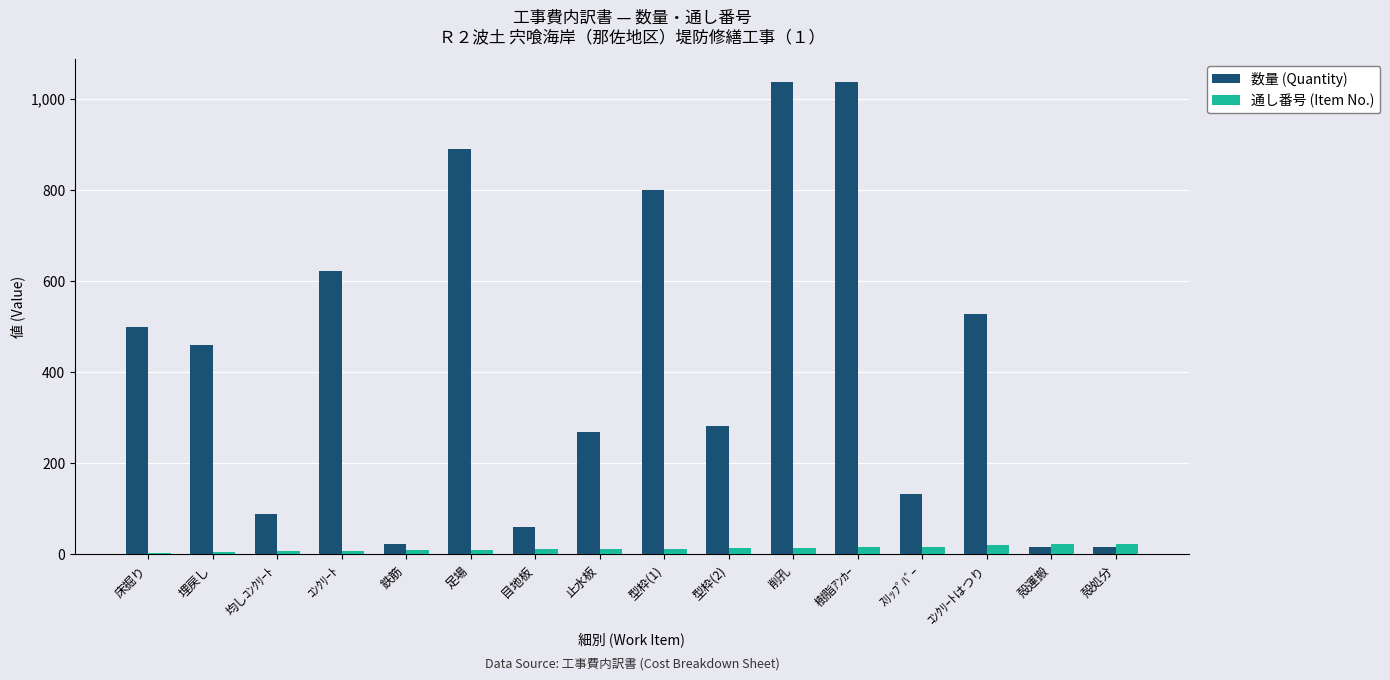

What is the maximum value shown in the chart?

1036.0